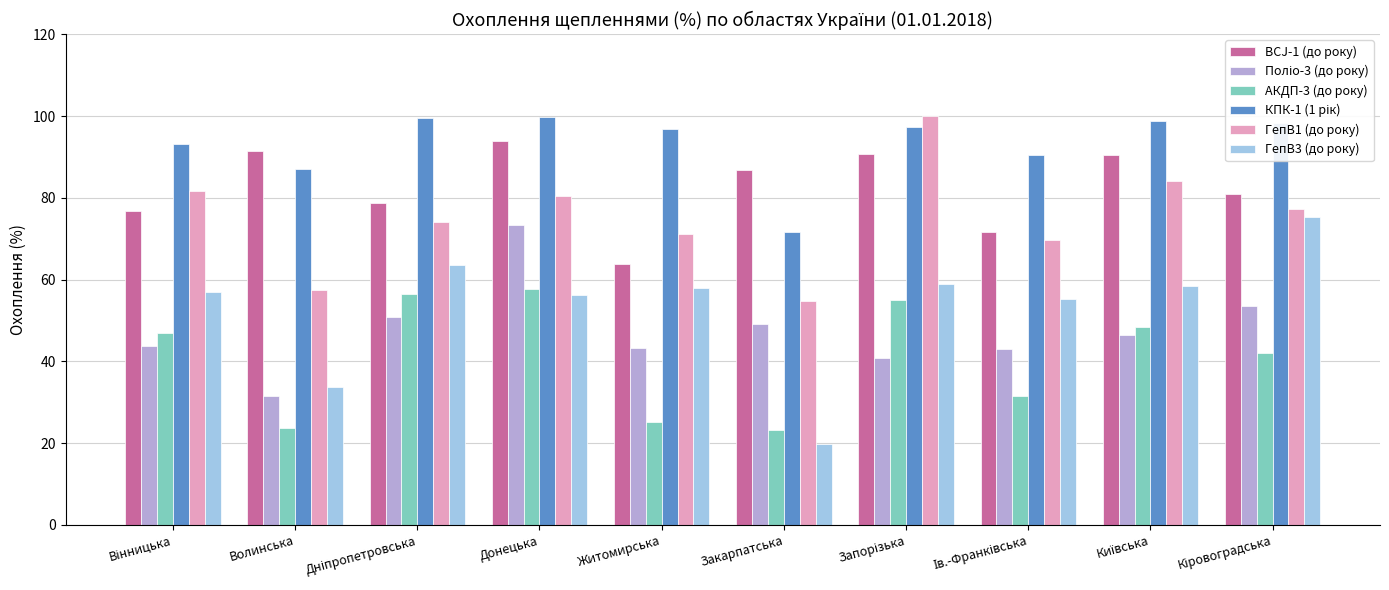

What is the difference between the maximum and minimum values in the АКДП-3 (до року) series?

34.6